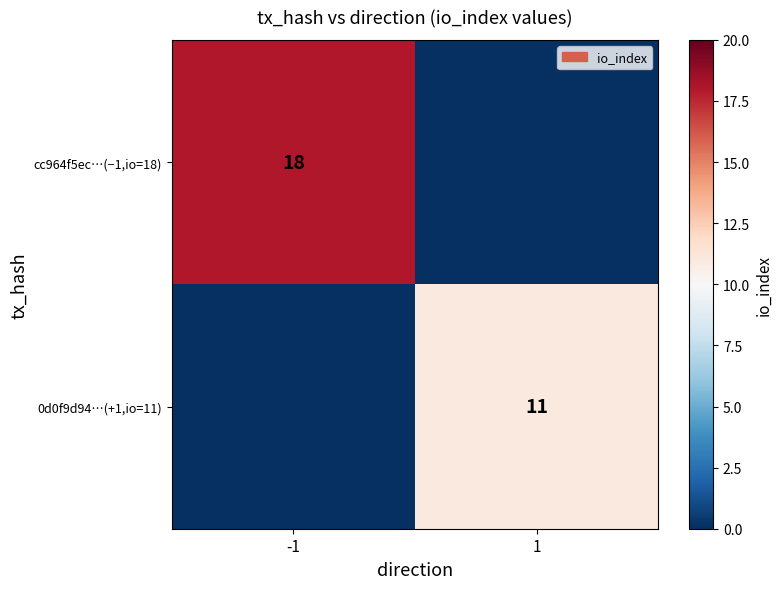

At which category is the sum across all series the highest?

-1